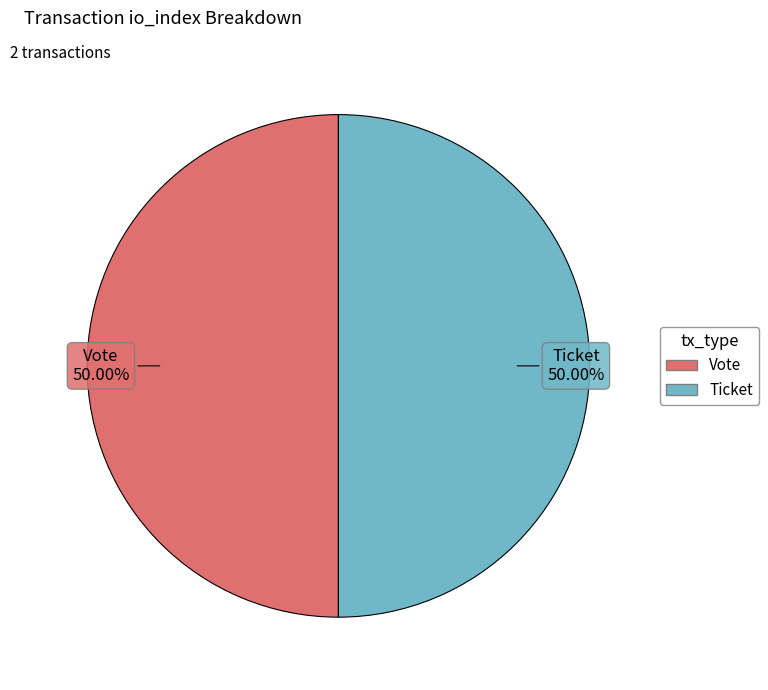

Do Ticket and Vote together represent more than half of the pie?

Yes